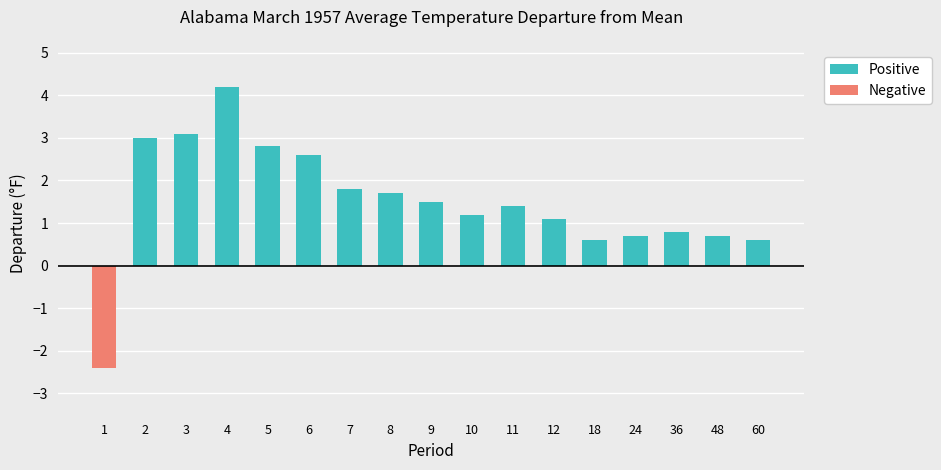

How many values in the Negative series are below 0?

1